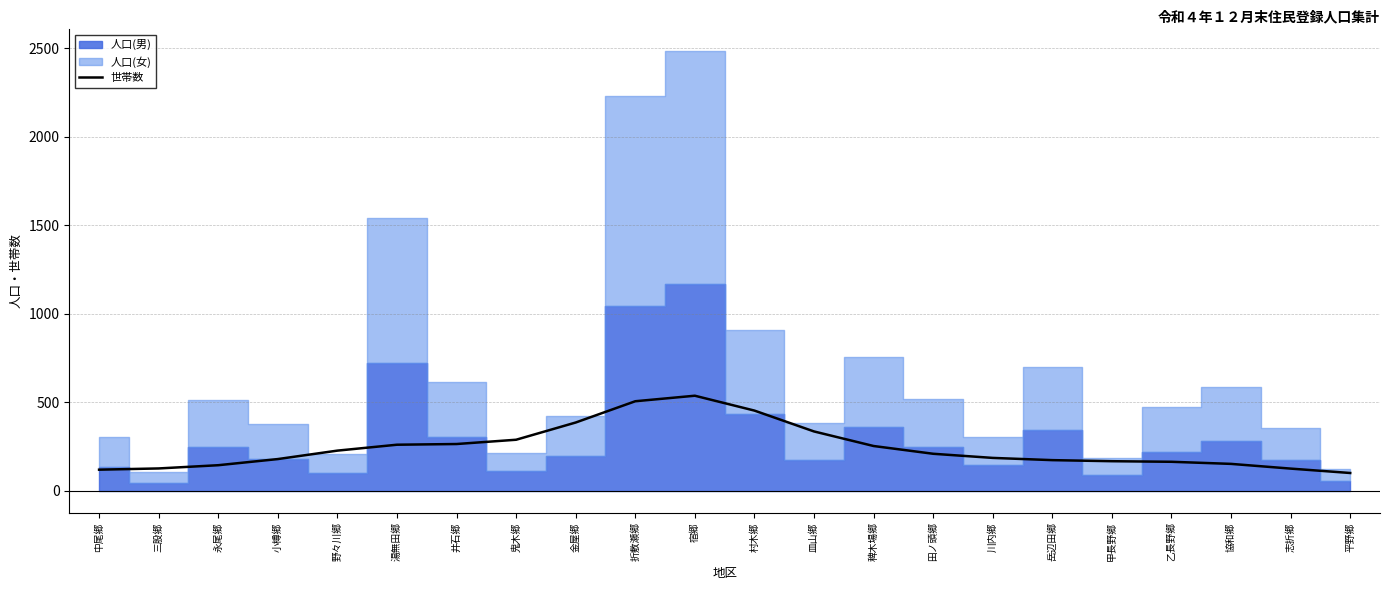

Where does the data first go above 208?

野々川郷